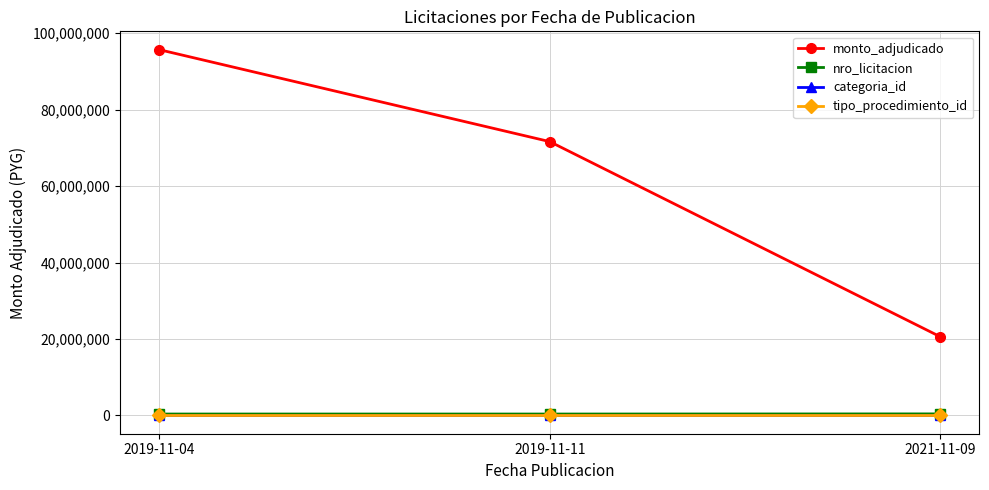

Is this an area chart (filled region under the line)?

No